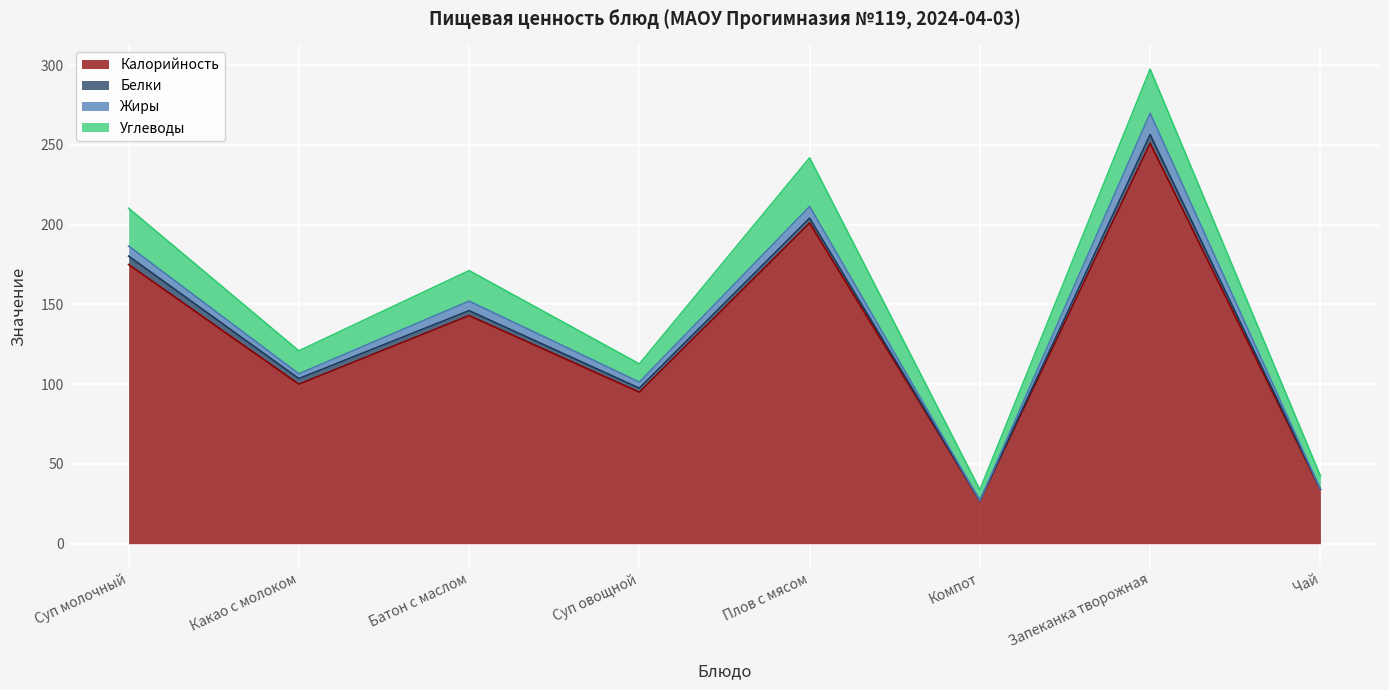

True or false: Углеводы and Калорийность cross at least once.

False